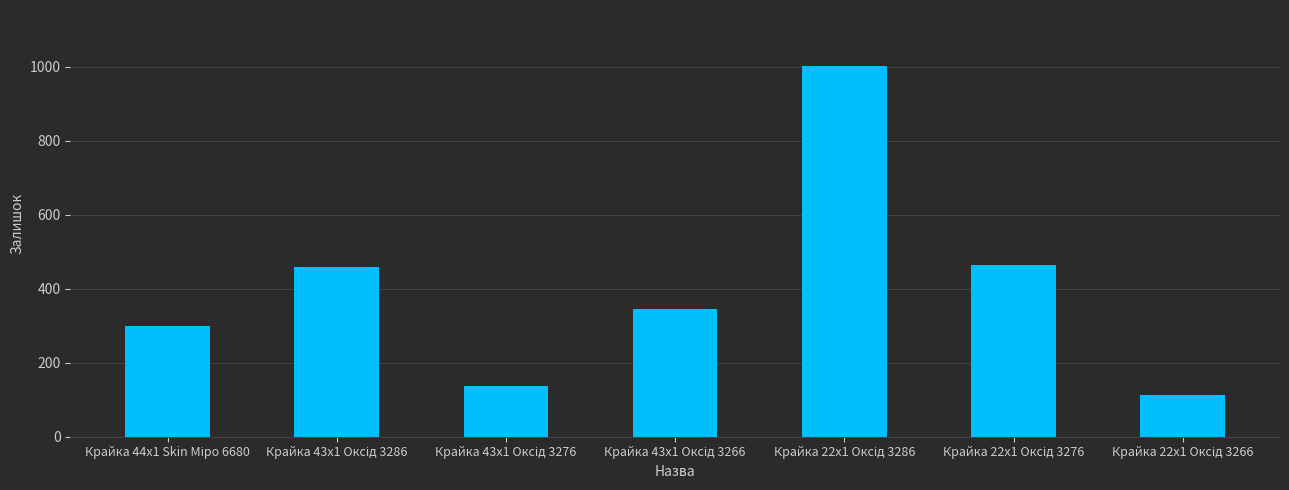

What is the average value?

403